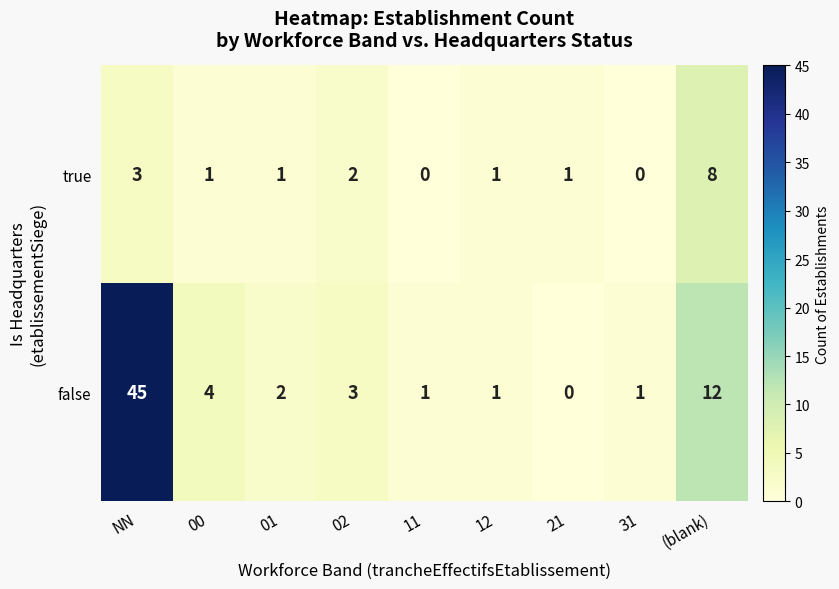

What is the sum of the false values at 00 and 12?

5